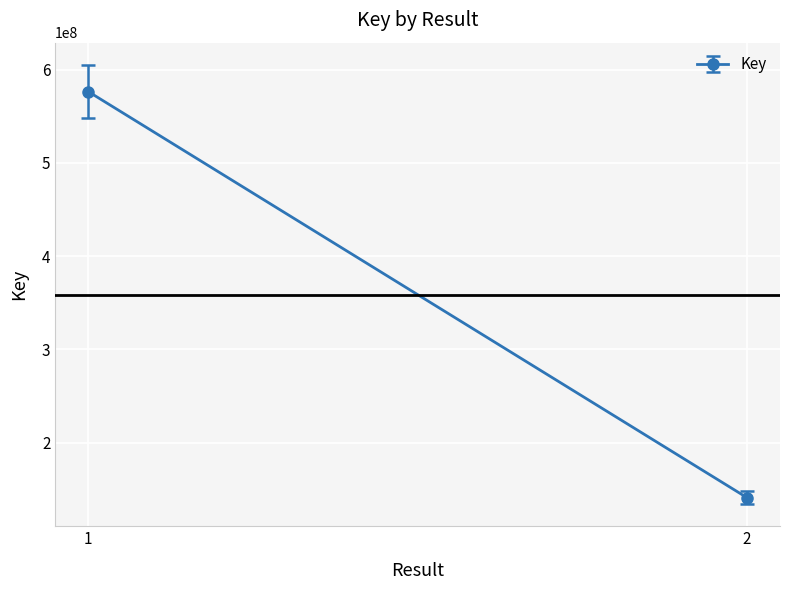

List the labels in order of value, smallest first.

2, , 1, 